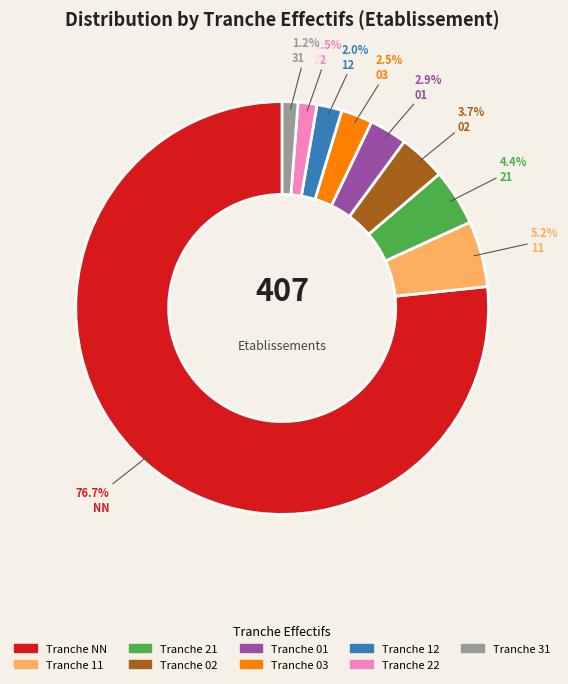

Which category has the biggest portion of the pie?

NN